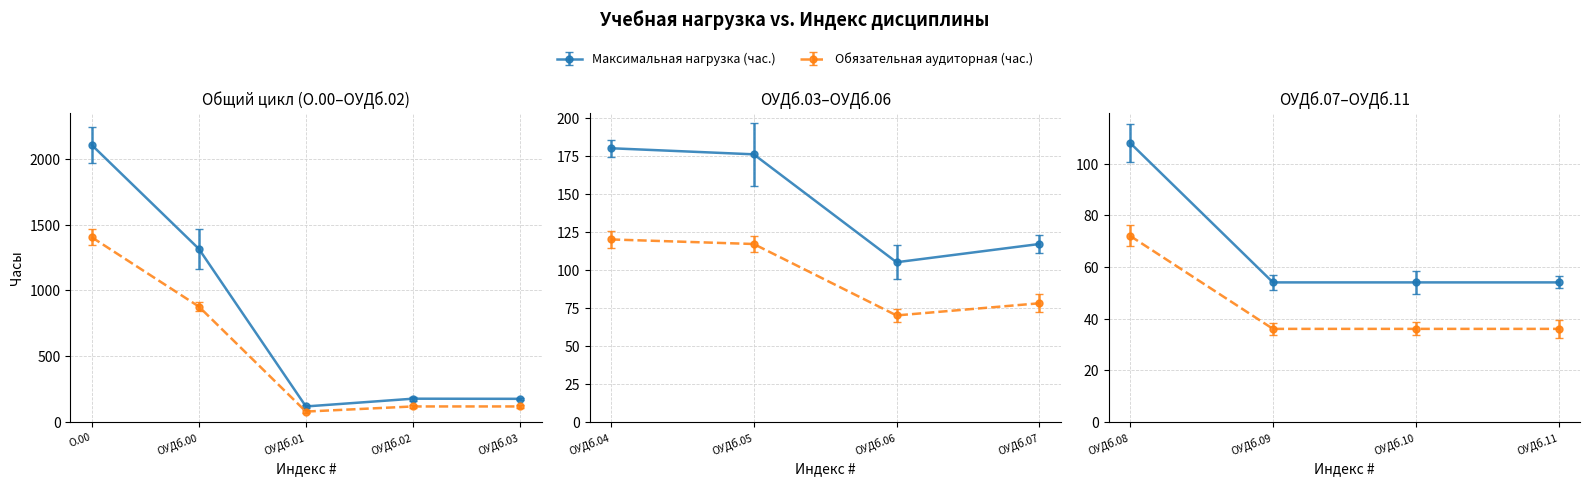

What is the difference between the maximum and minimum values in the Обязательная аудиторная (час.) series?

1368